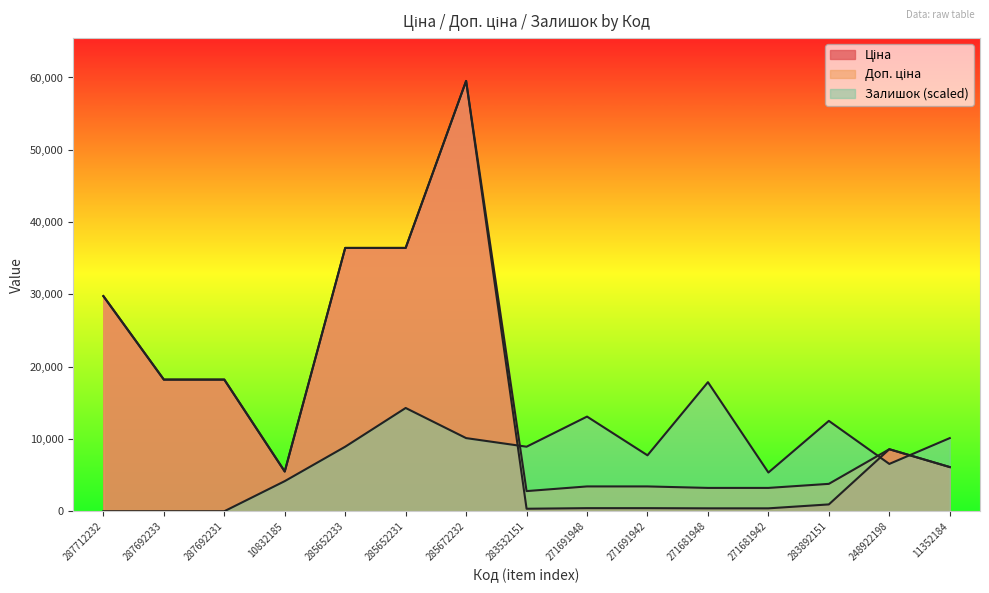

True or false: Залишок has more than 1 interior local peaks.

True